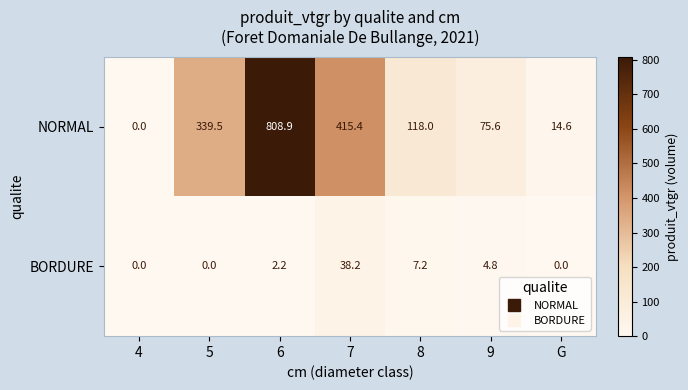

Reading left to right, what are all the values shown in this chart?

NORMAL: 4=0.0	5=339.5	6=808.9	7=415.4	8=118.0	9=75.6	G=14.6
BORDURE: 4=0.0	5=0.0	6=2.2	7=38.2	8=7.2	9=4.8	G=0.0